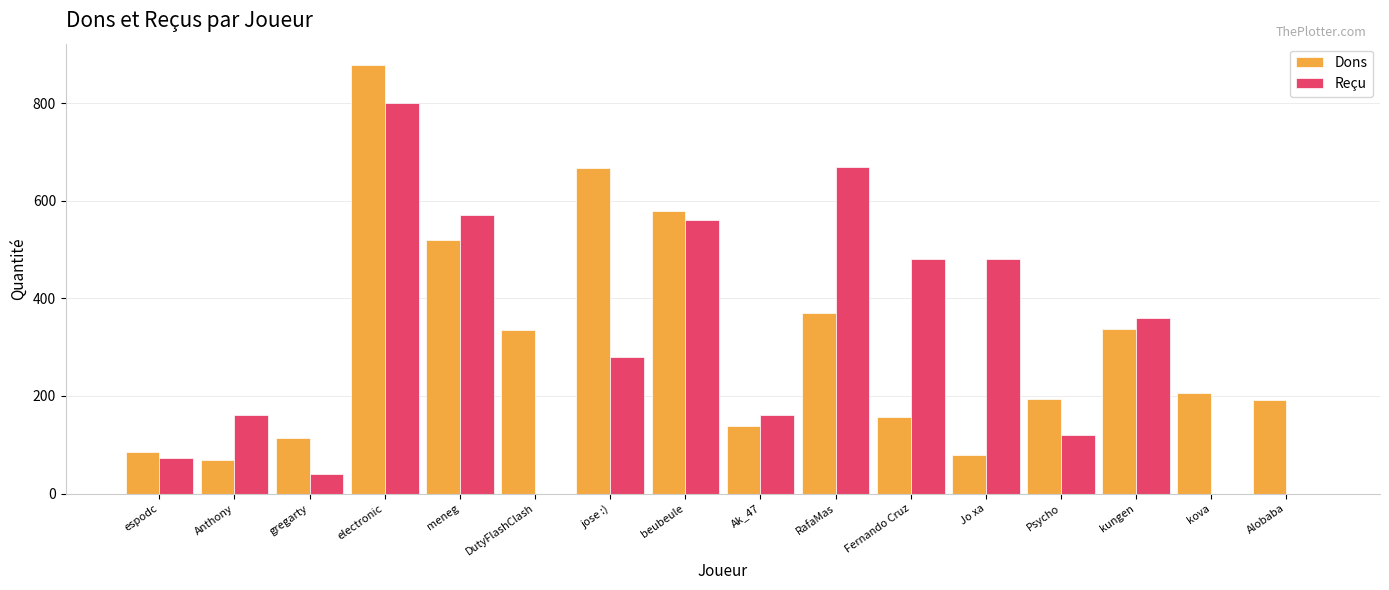

How many groups of bars are there?

16